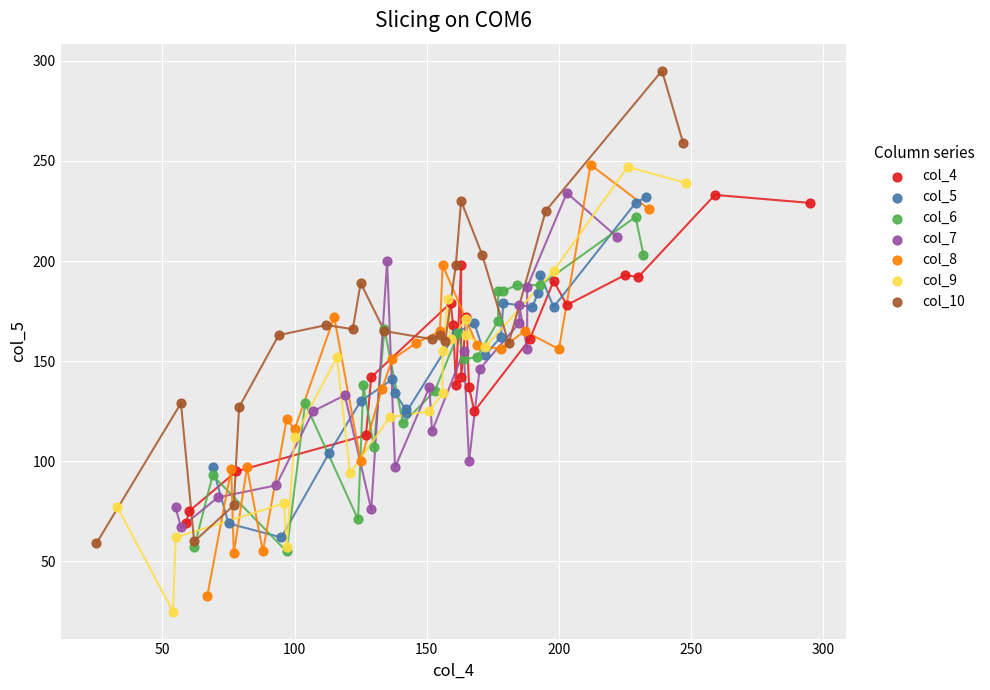

Which series has the widest spread of Y values?

col_10